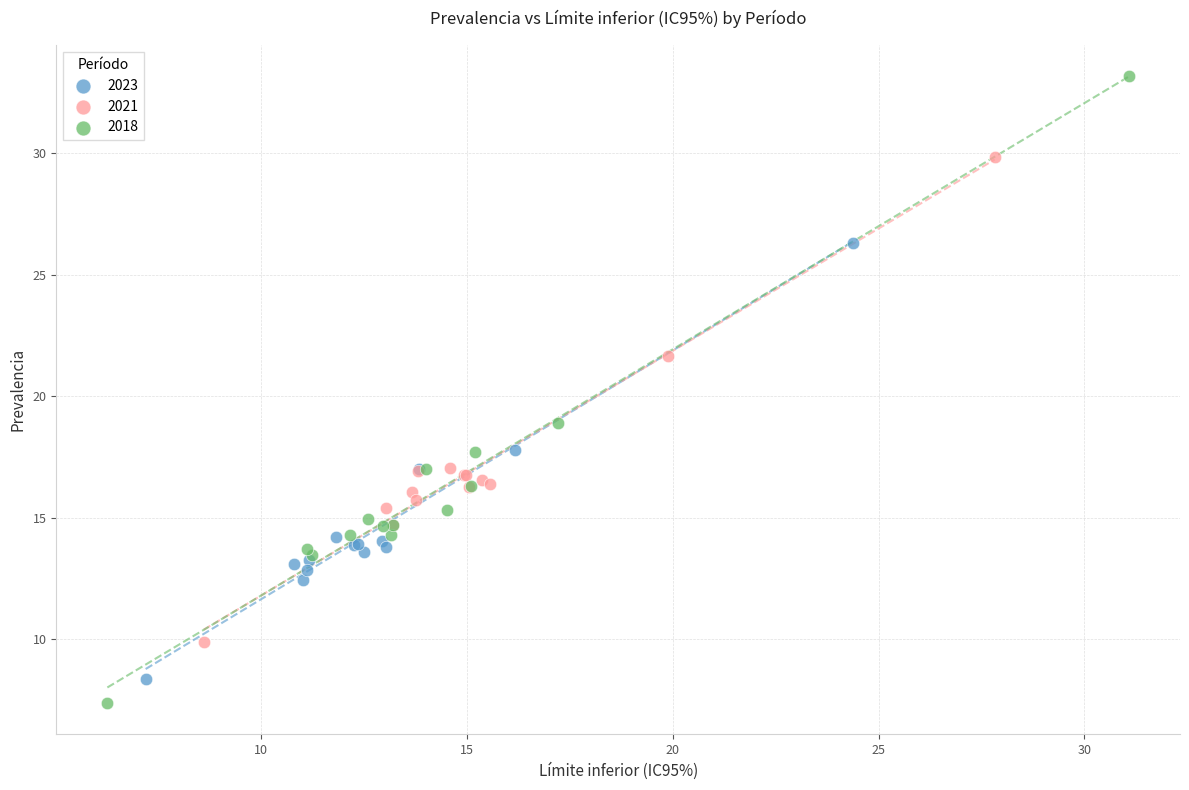

Which series has the largest Y range (max minus min)?

2018